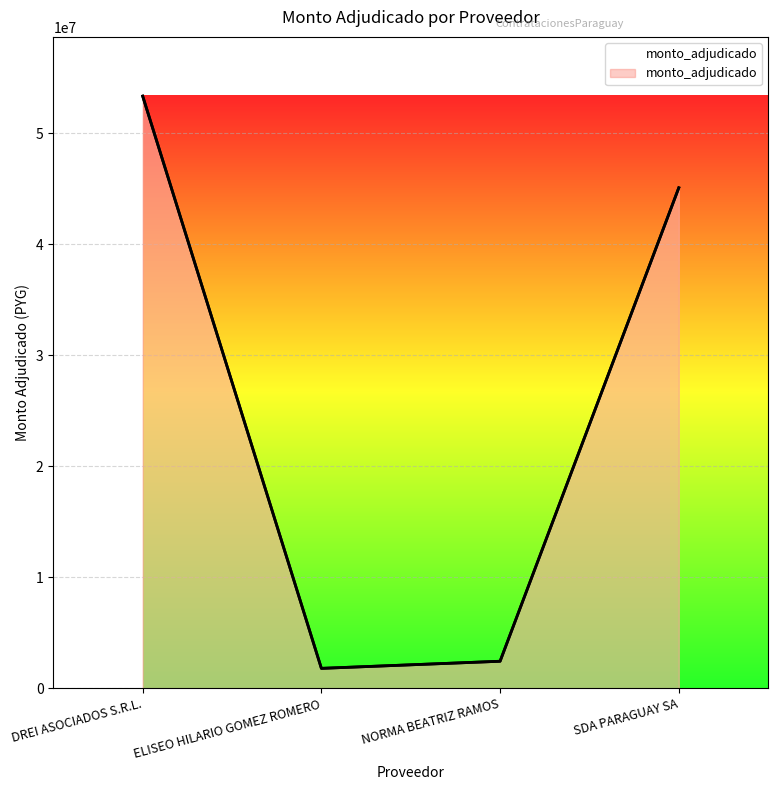

Reading left to right, extract all data points from this chart.

53359600	1800000	2441000	45100000